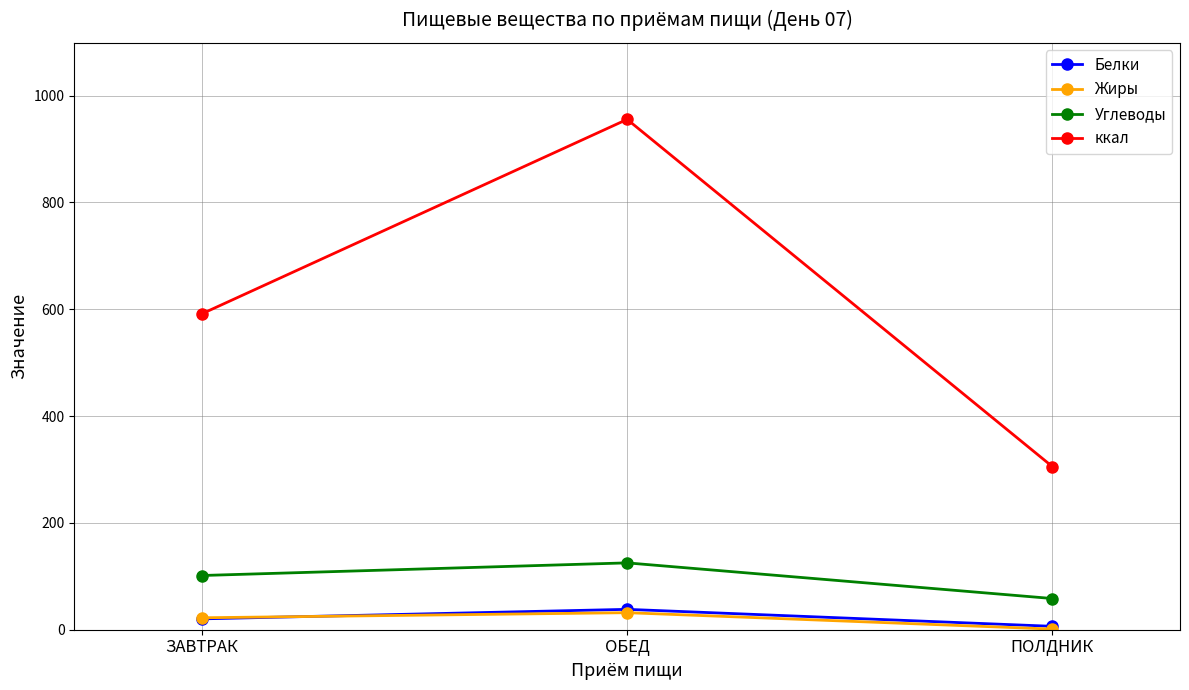

What are all the series names shown in the legend?

Белки, Жиры, Углеводы, ккал